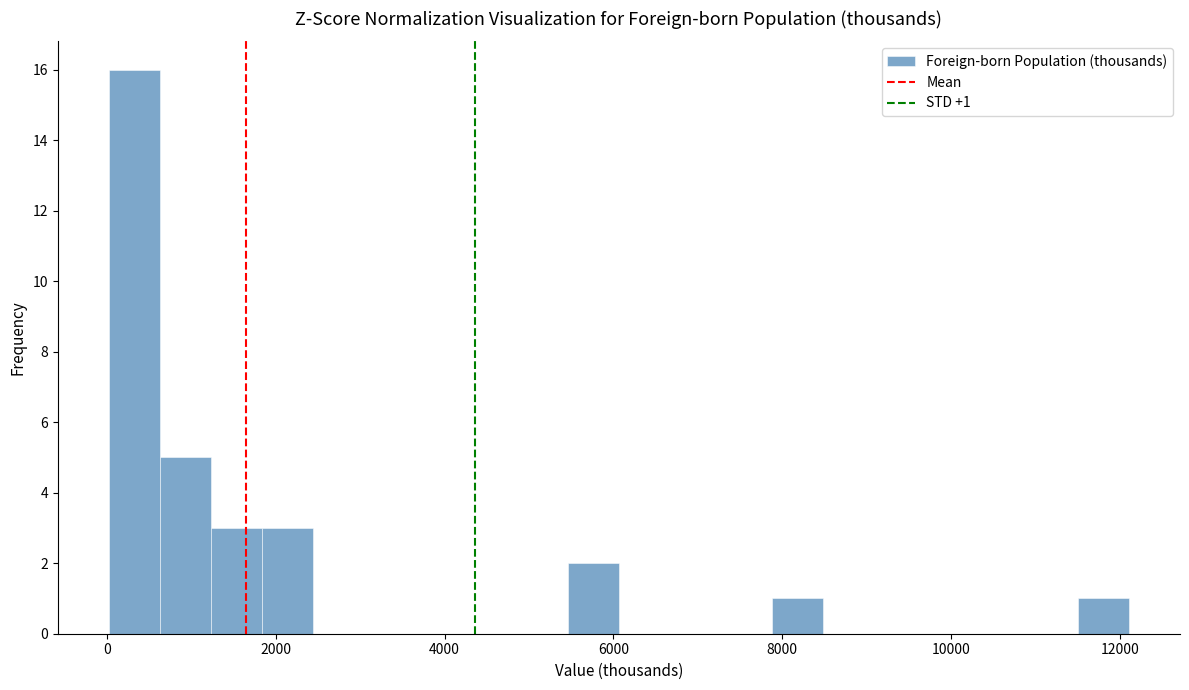

Read against the x-axis, roughly where is the centre of the tallest bar?

400